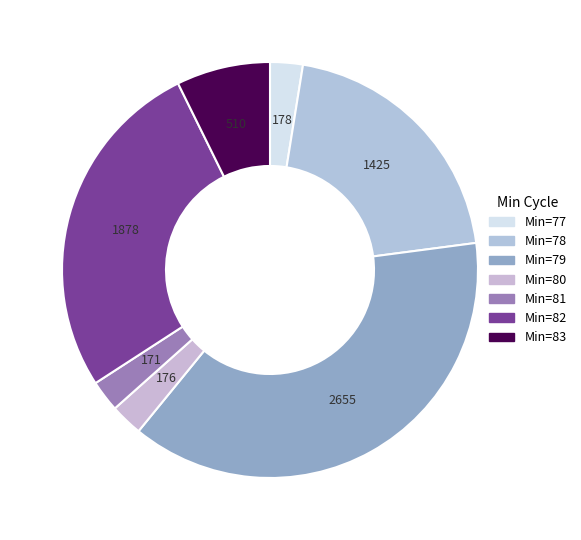

How many segments does this pie chart have?

7